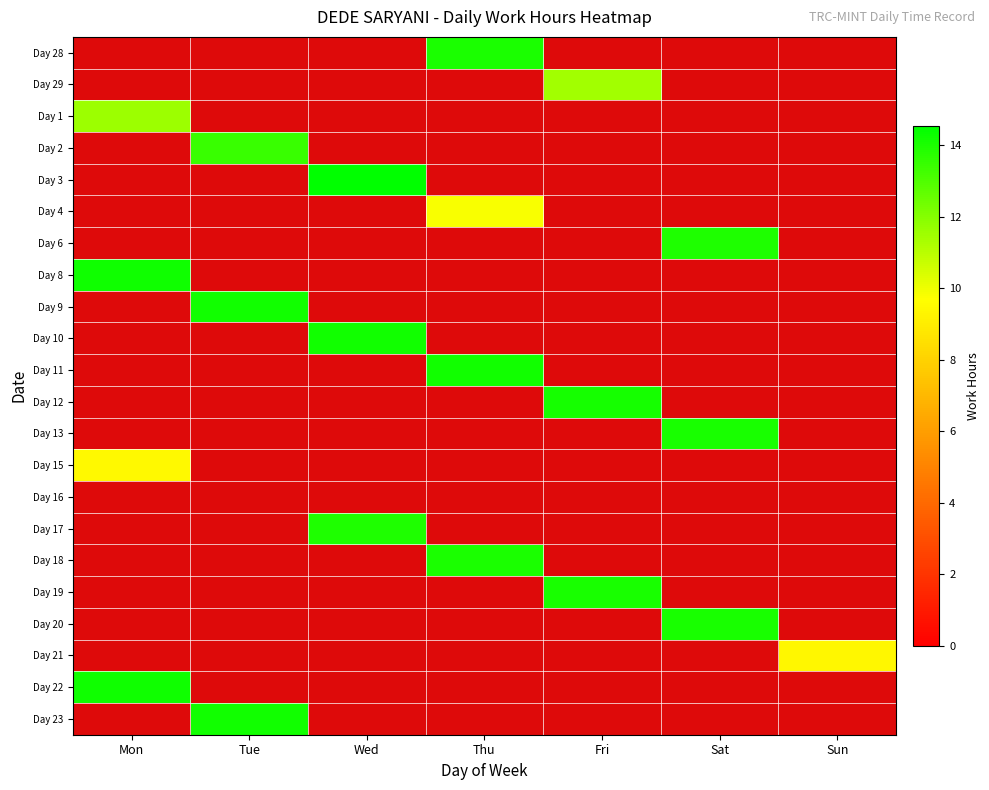

What is the difference between the highest and lowest values at Wed?

14.6